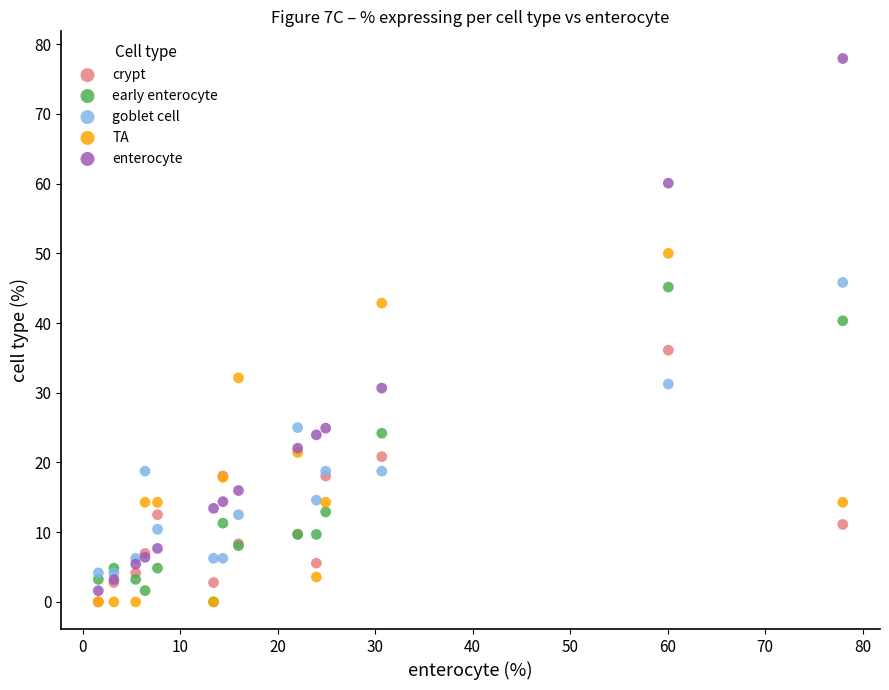

What are all the series names shown in the legend?

crypt, early enterocyte, goblet cell, TA, enterocyte